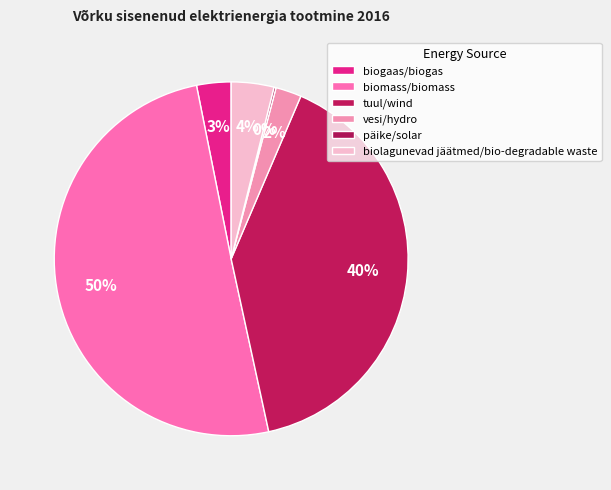

What portion of the pie excludes tuul/wind?

59.9%